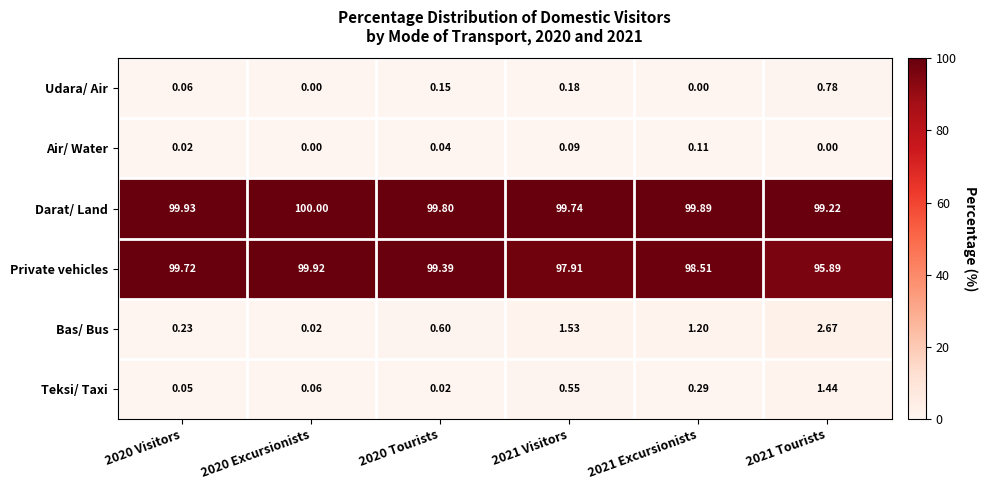

What is the total value across all series at 2021 Excursionists?

200.0